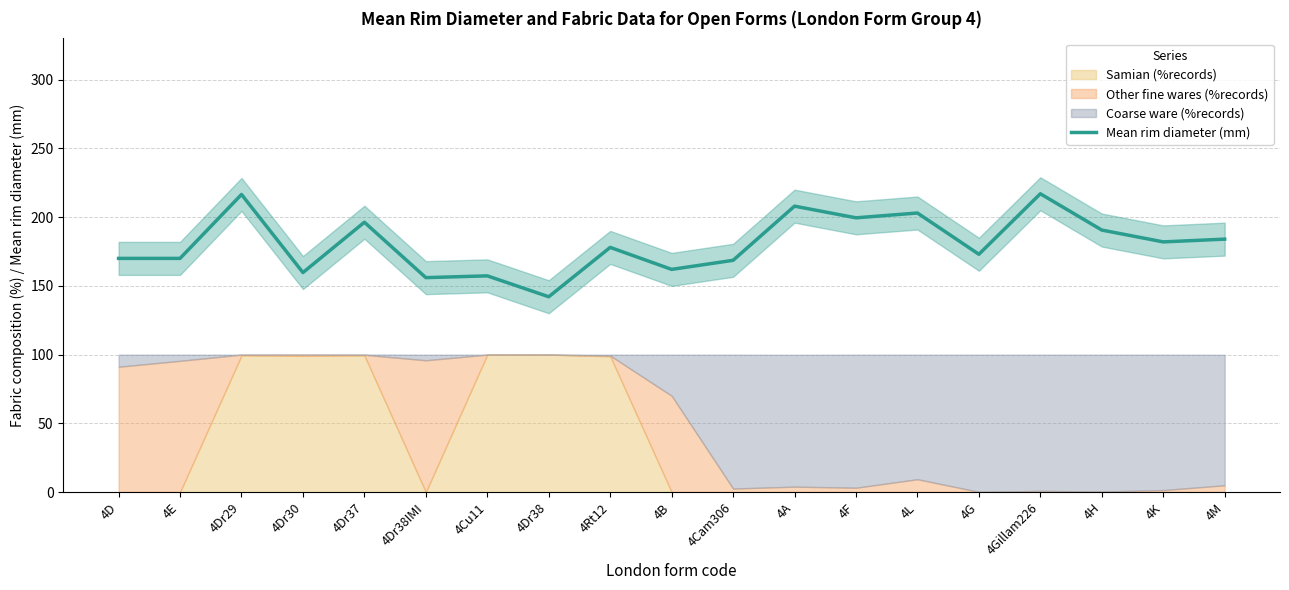

The value at 4E is 170.0. True or false?

True